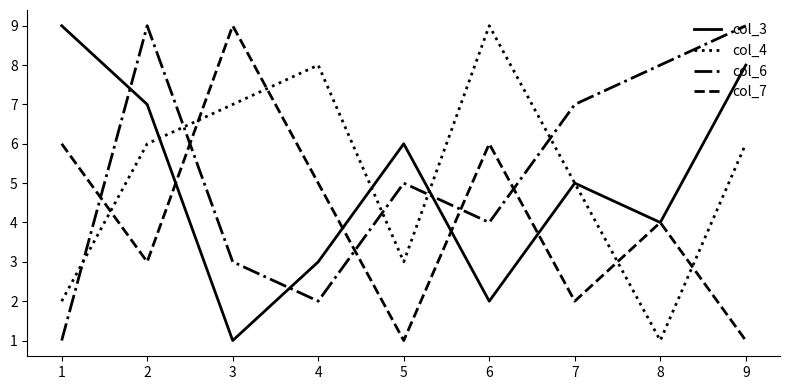

Read the col_3 value at 5.

6